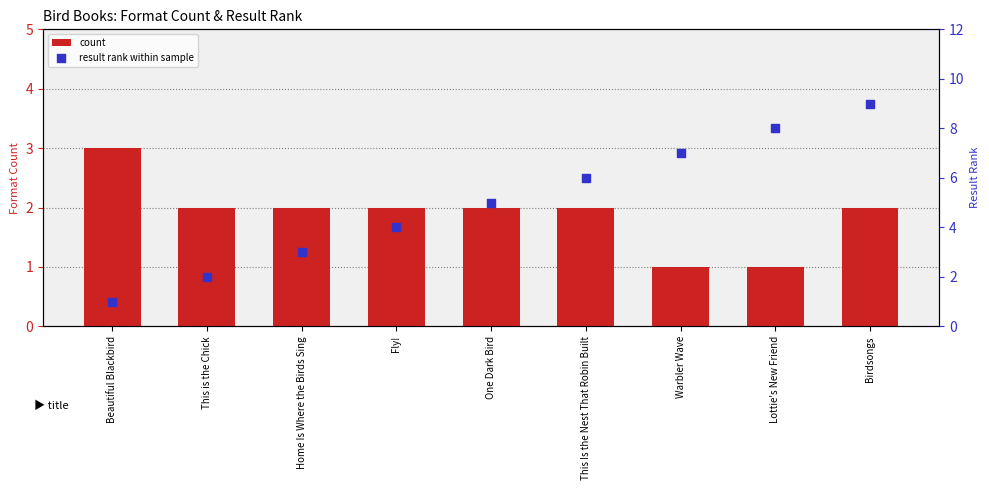

Which series has the largest Y range (max minus min)?

result rank within sample